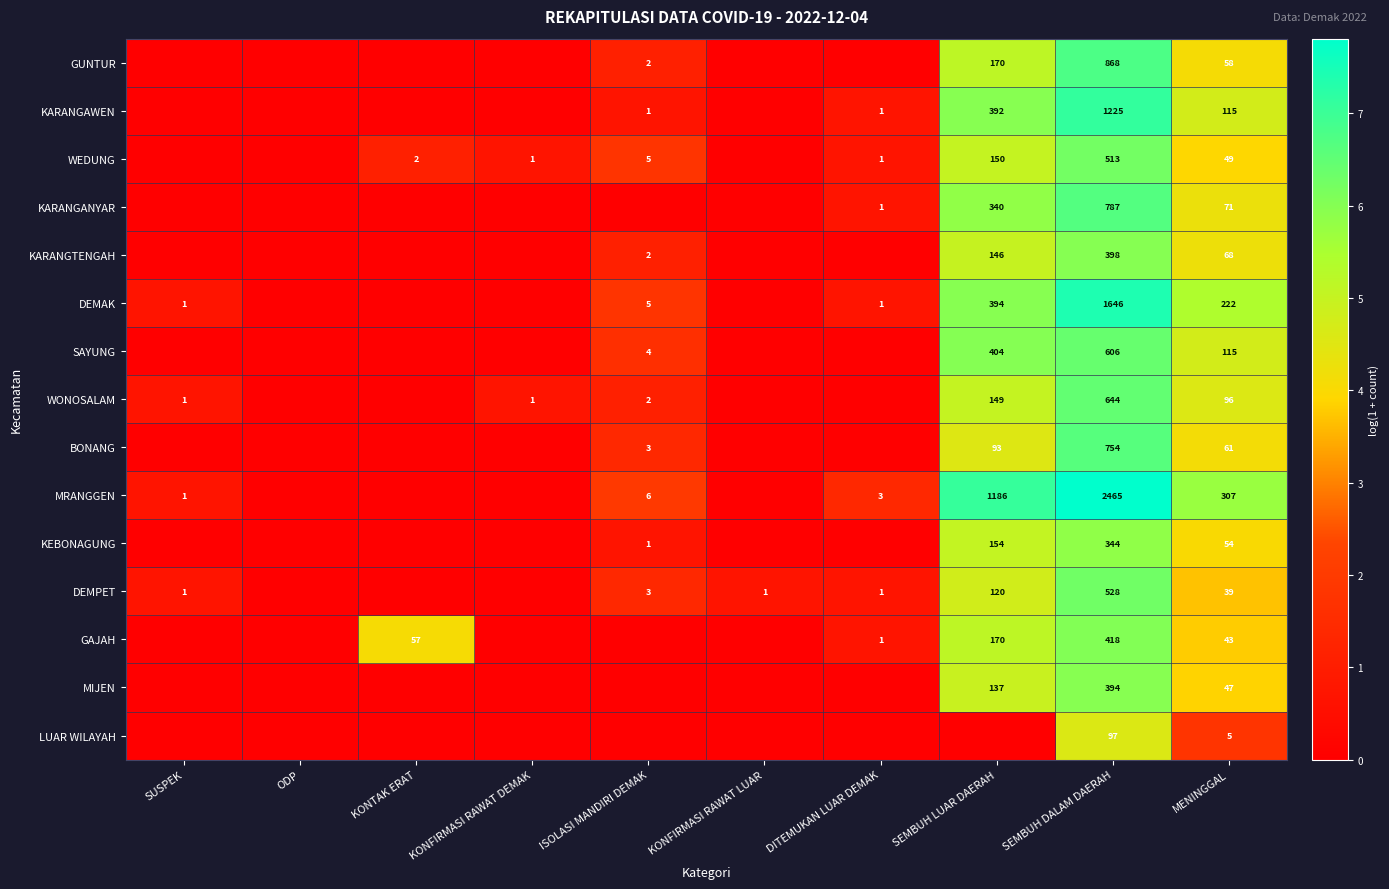

True or false: KARANGAWEN has a value of 115 at MENINGGAL.

True